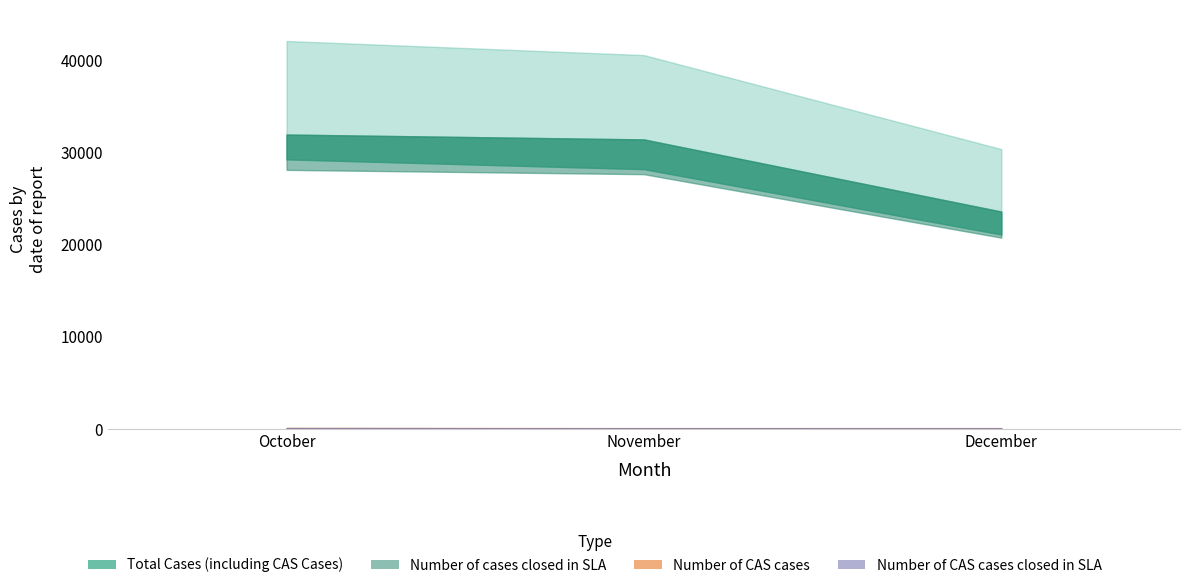

True or false: Total Cases (including CAS Cases) has a value of 46649 at November.

False